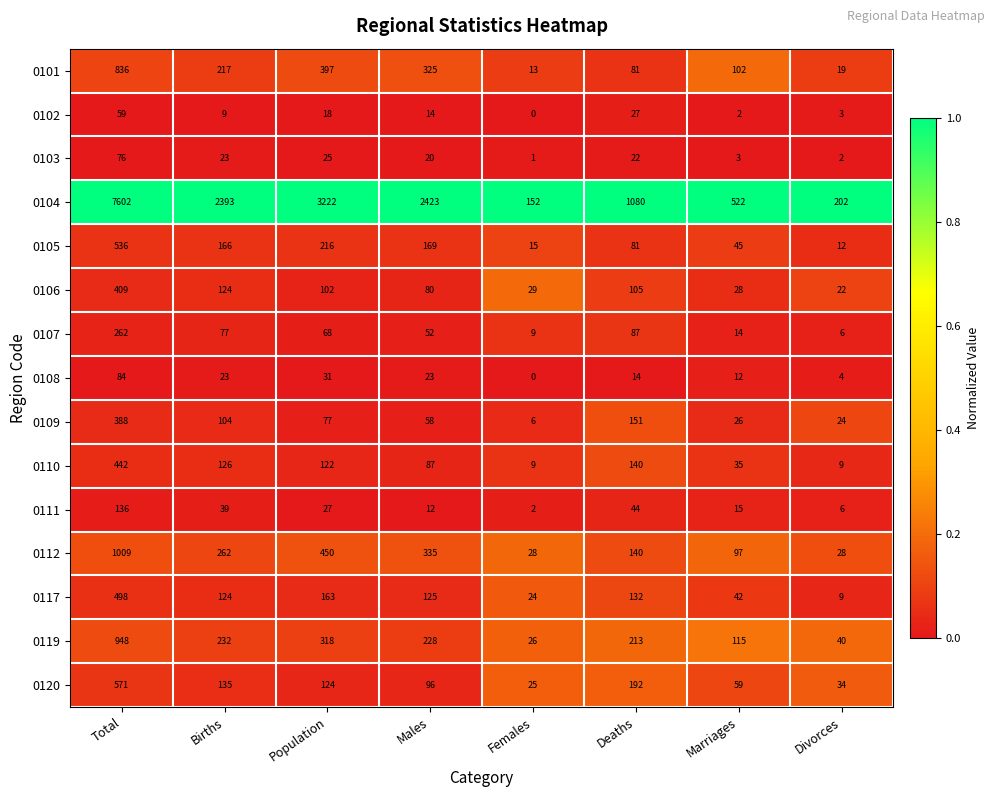

What is the total value across all series at Deaths?

2509